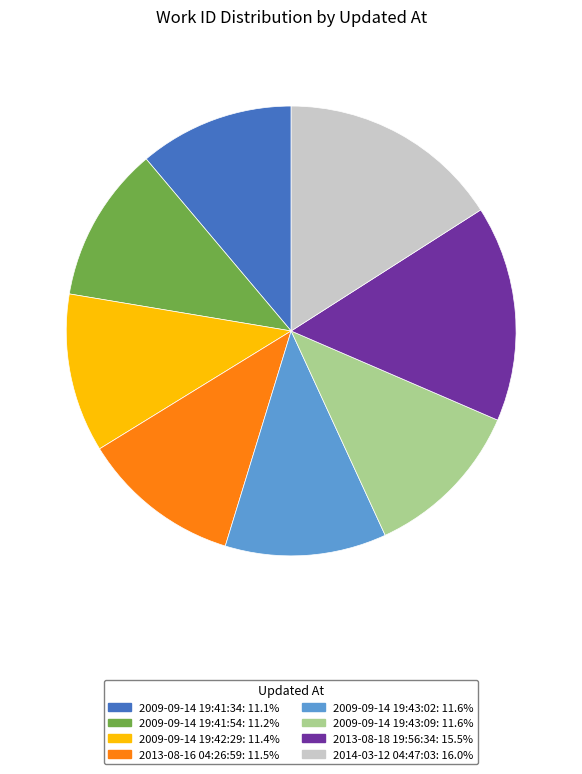

What is the ratio of the value at 2009-09-14 19:42:29: 11.4% to the value at 2013-08-16 04:26:59: 11.5%?

1.0